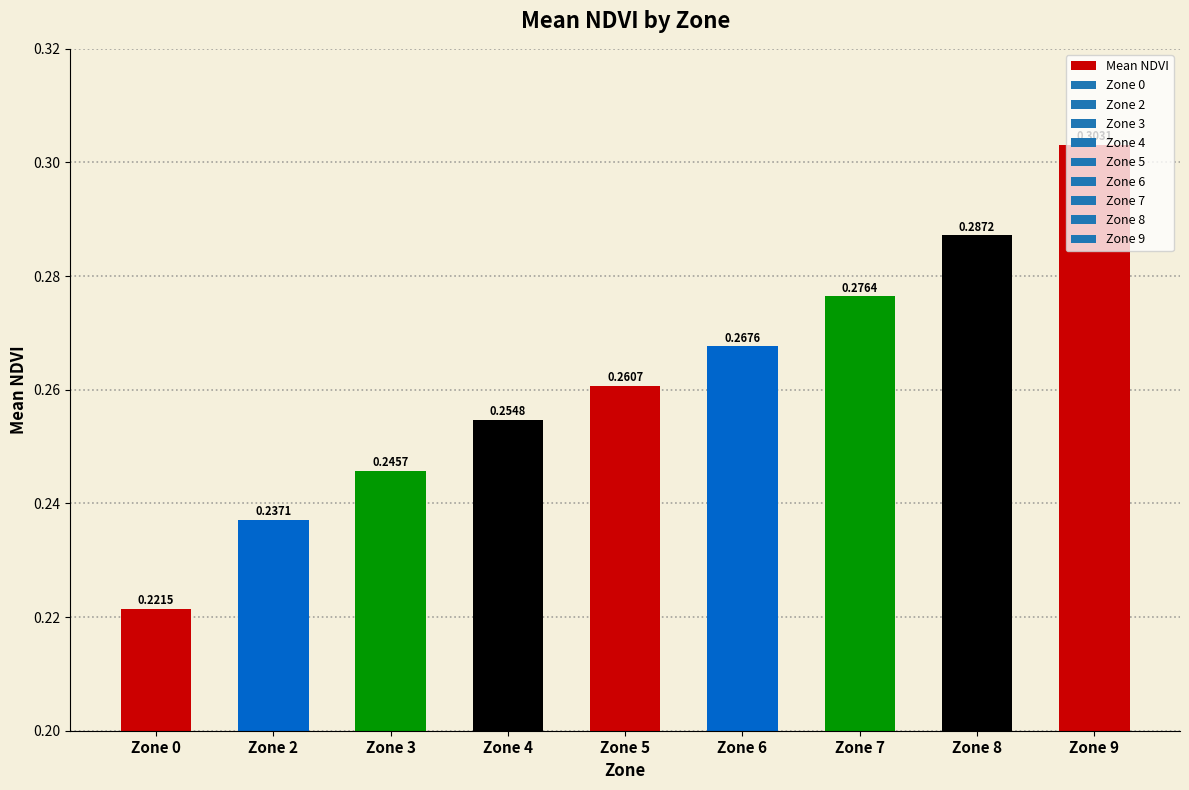

Rank the categories by value from highest to lowest.

Zone 9, Zone 8, Zone 7, Zone 6, Zone 5, Zone 4, Zone 3, Zone 2, Zone 0